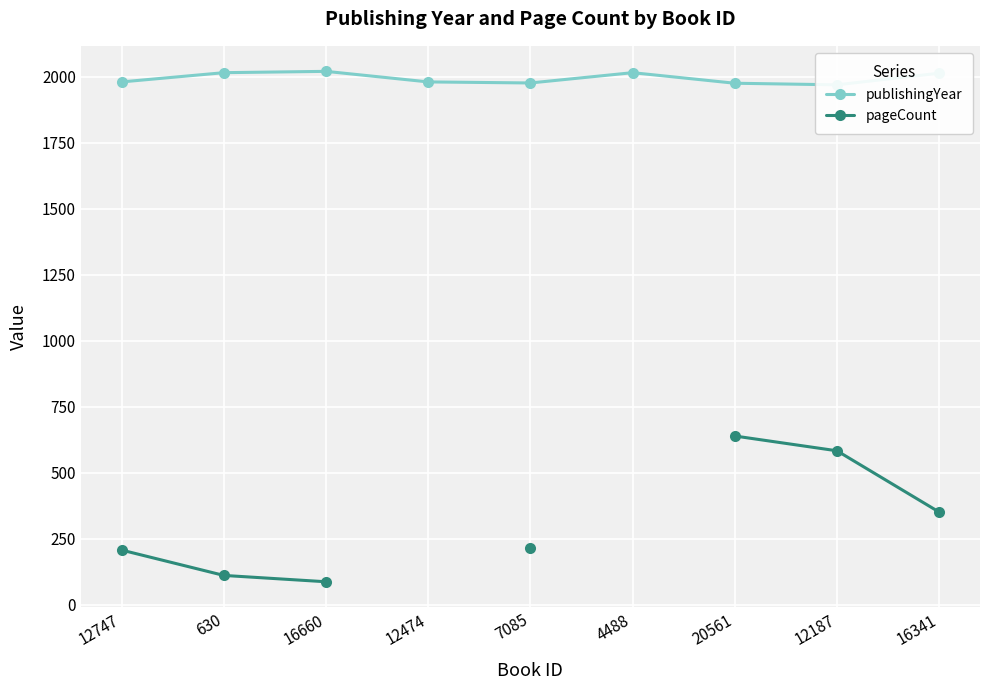

Is it true that publishingYear equals 2016.0 at 630?

True